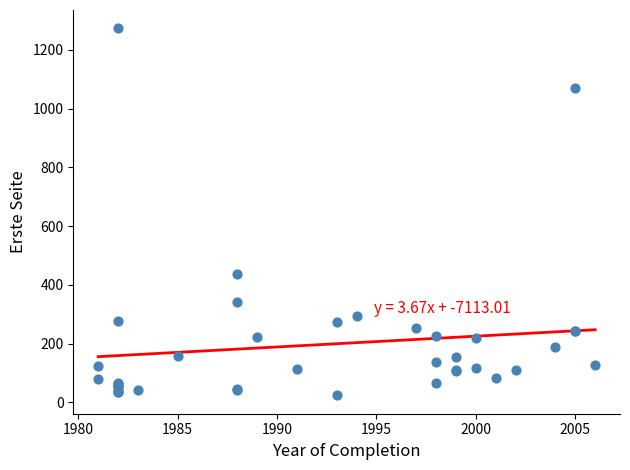

What Y value in the scatter plot is closest to 648?

437